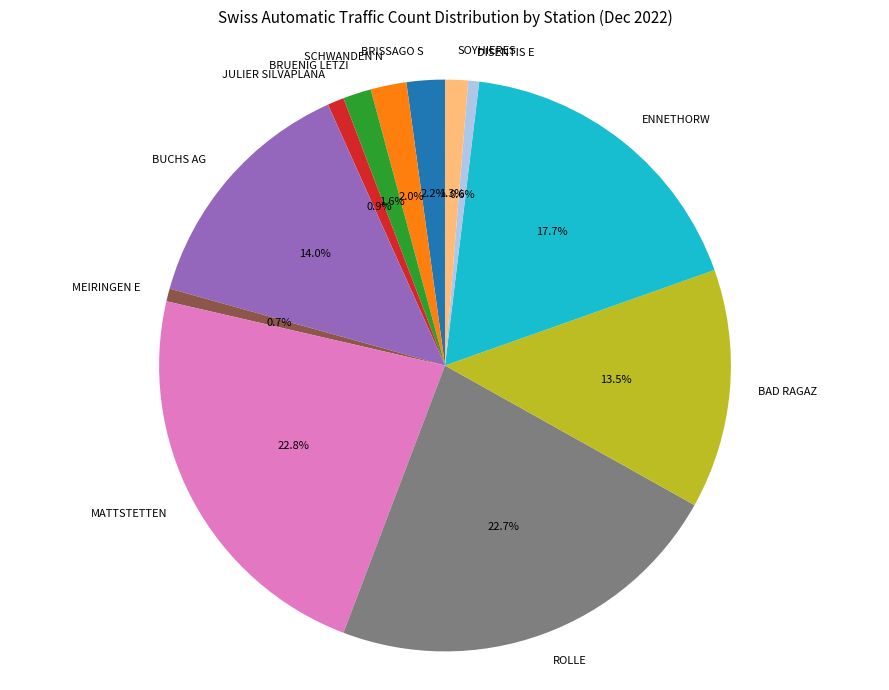

Is the sum of SOYHIERES and MATTSTETTEN greater than half?

No